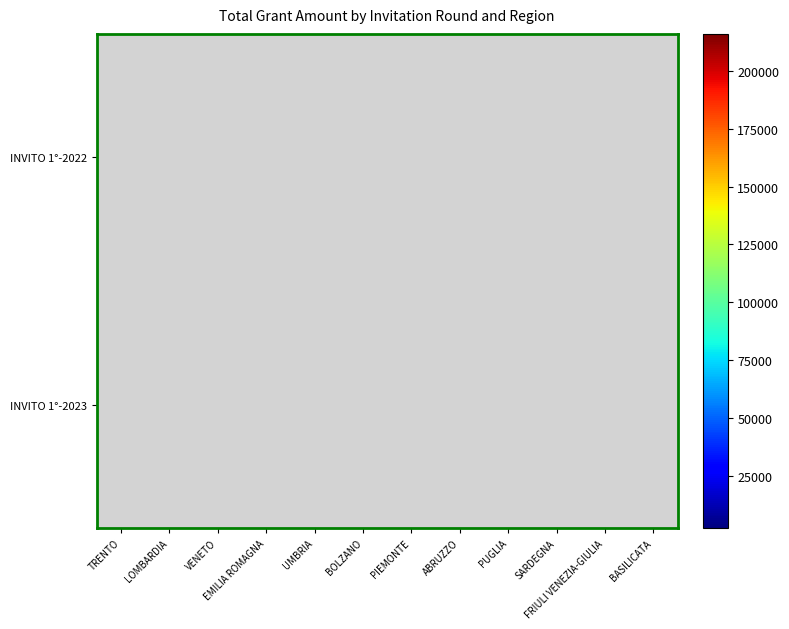

True or false: INVITO 1°-2022 has a value of 4132.6 at UMBRIA.

False